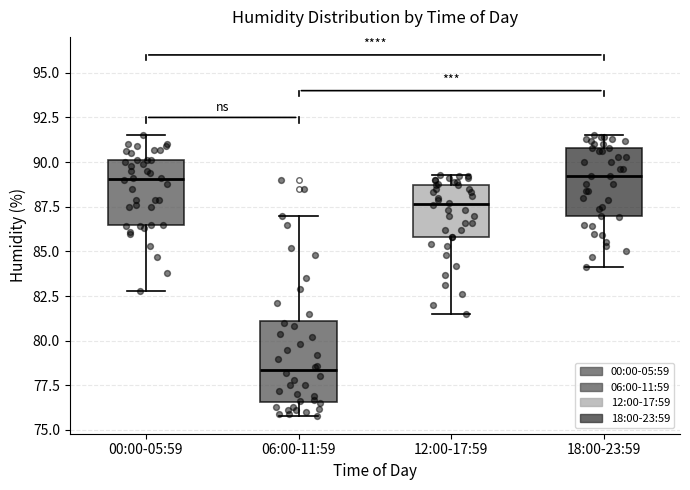

Comparing the boxes themselves (not the whiskers), which one is the tallest?

06:00-11:59